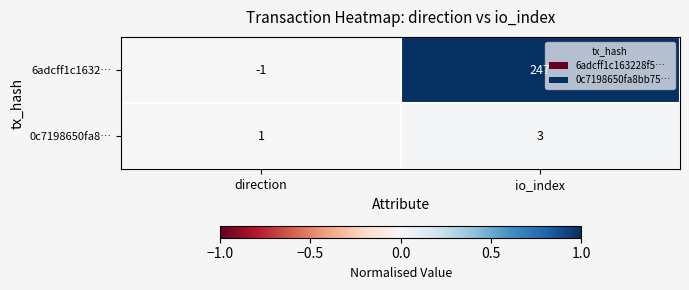

At how many categories does at least one series exceed 0?

2